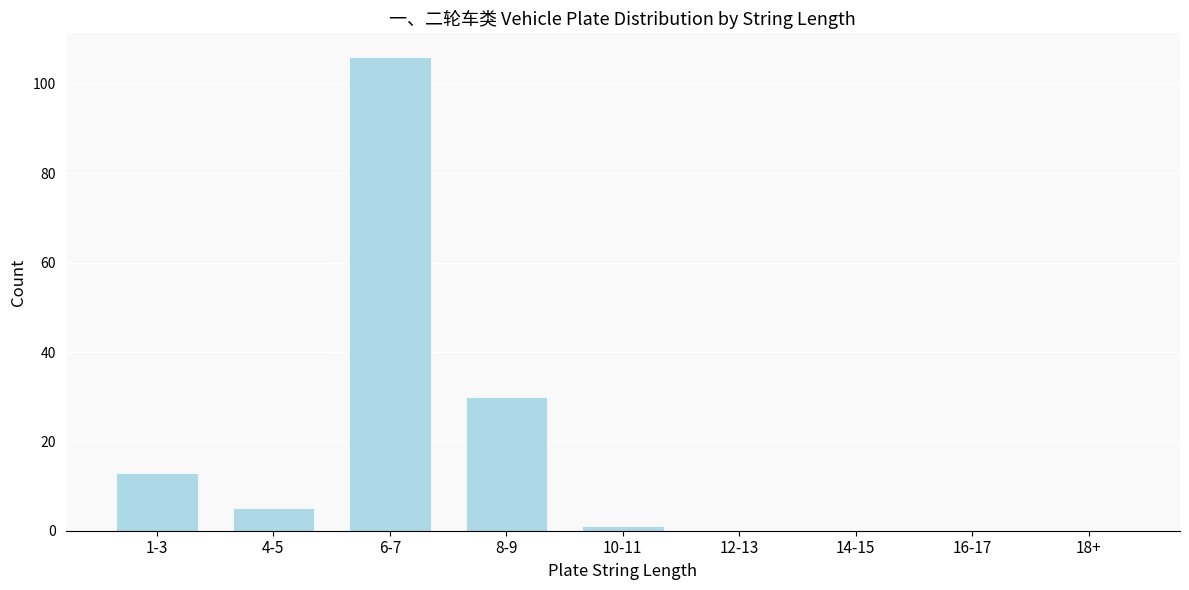

Reading left to right, what are all the values shown in this chart?

1-3=13	4-5=5	6-7=106	8-9=30	10-11=1	12-13=0	14-15=0	16-17=0	18+=0